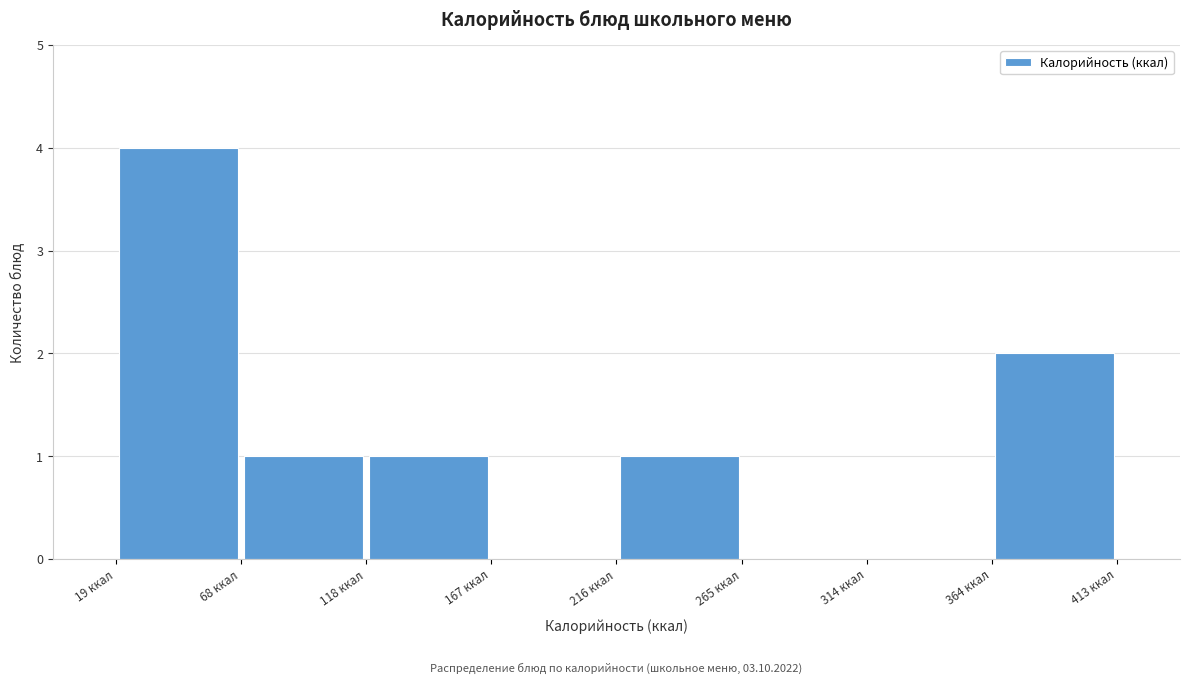

Over which range of the x-axis is the bar tallest?

20 to 70